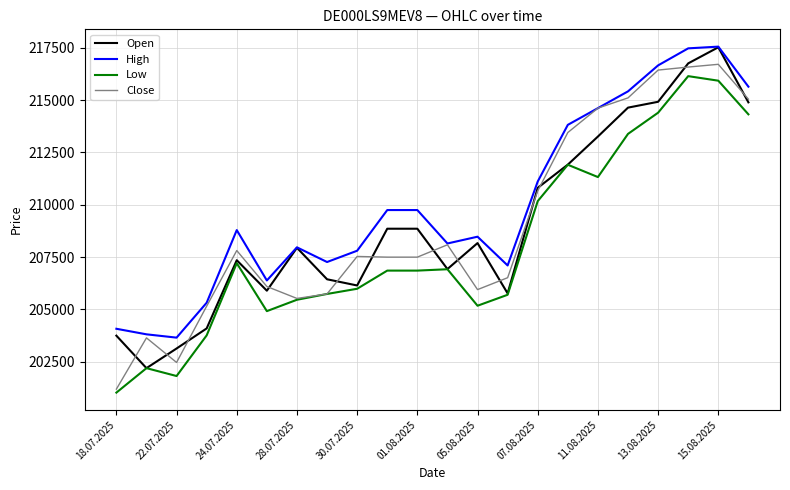

What is the maximum value for Open?

217518